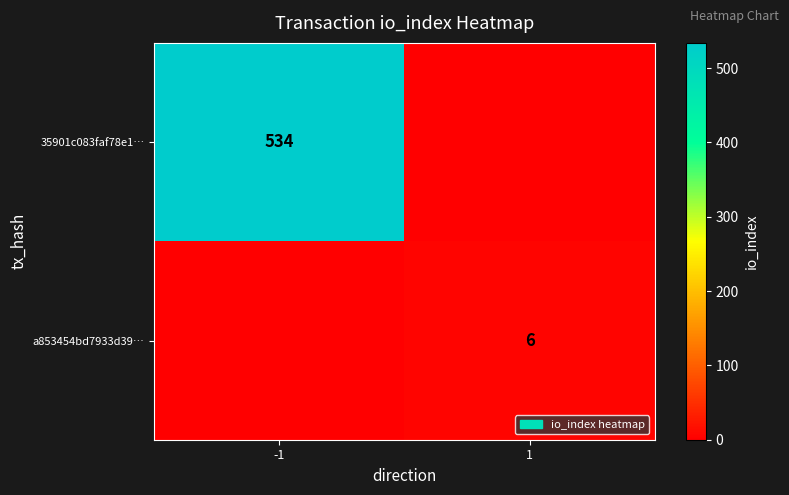

Is it true that a853454bd7933d39… equals 11 at 1?

False